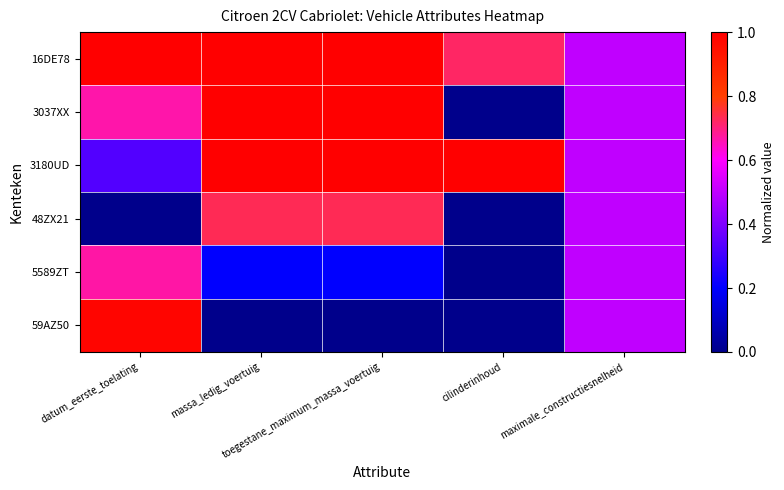

Which series has the largest range (max minus min)?

3037XX